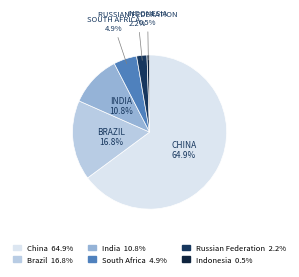

How many segments does this pie chart have?

6